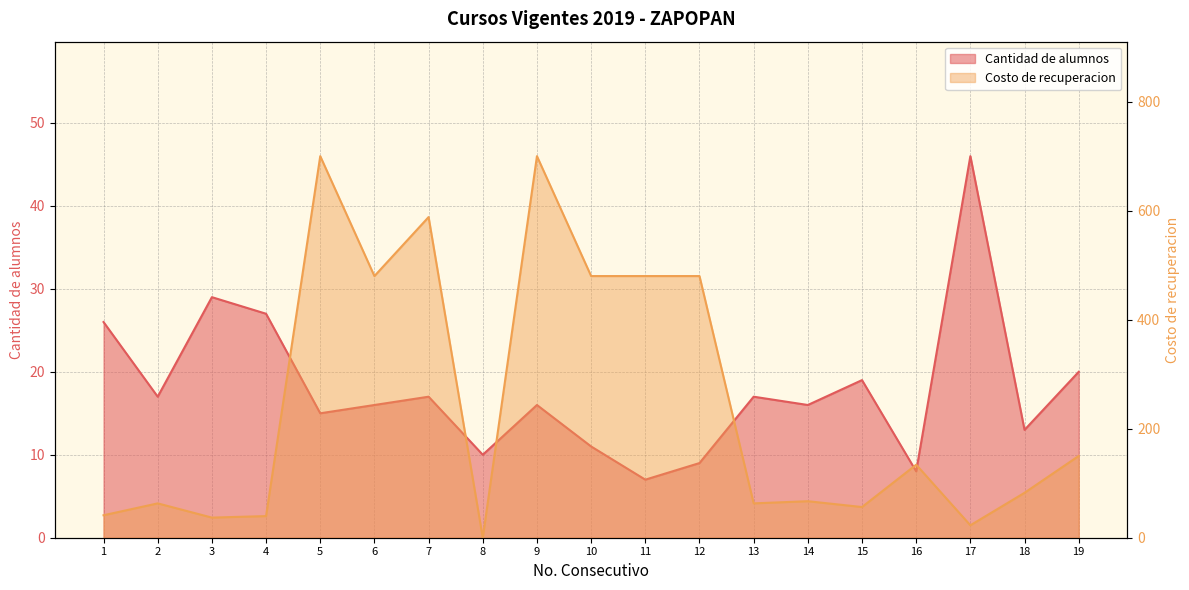

List the series in order of their peak value, lowest first.

Cantidad de alumnos, Costo de recuperacion